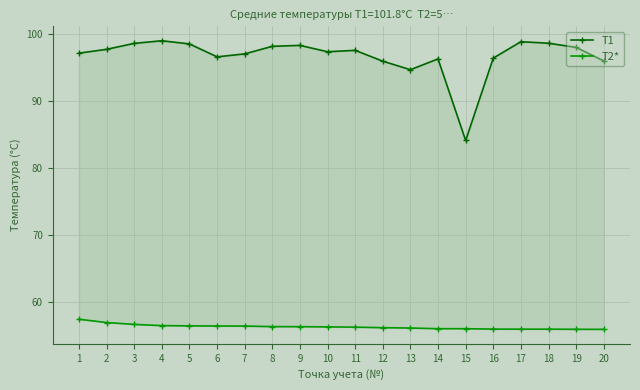

What is the sum of all T2* values?

1126.6